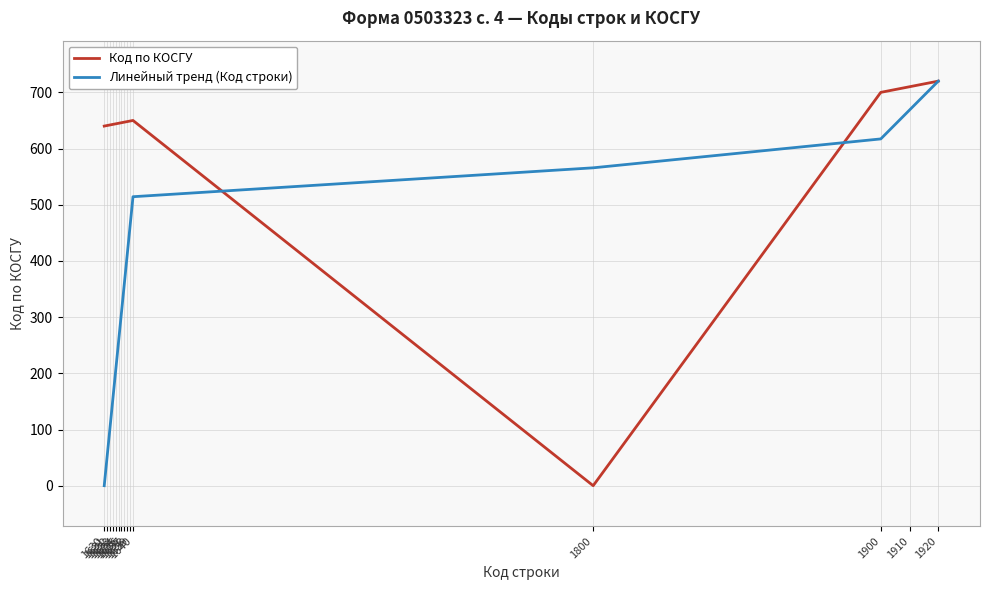

Is the value of Линейный тренд (Код строки) at 1630 greater than the value of Код по КОСГУ at 1640?

No